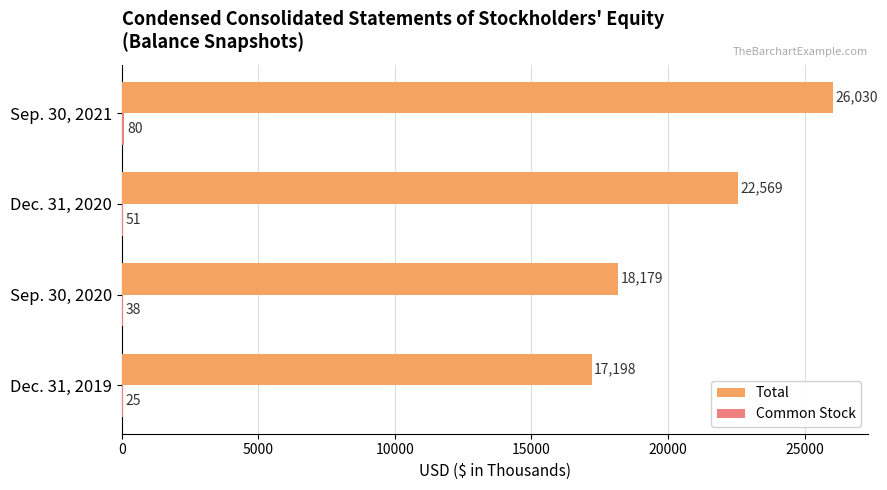

What is the sum of all Total values?

83976